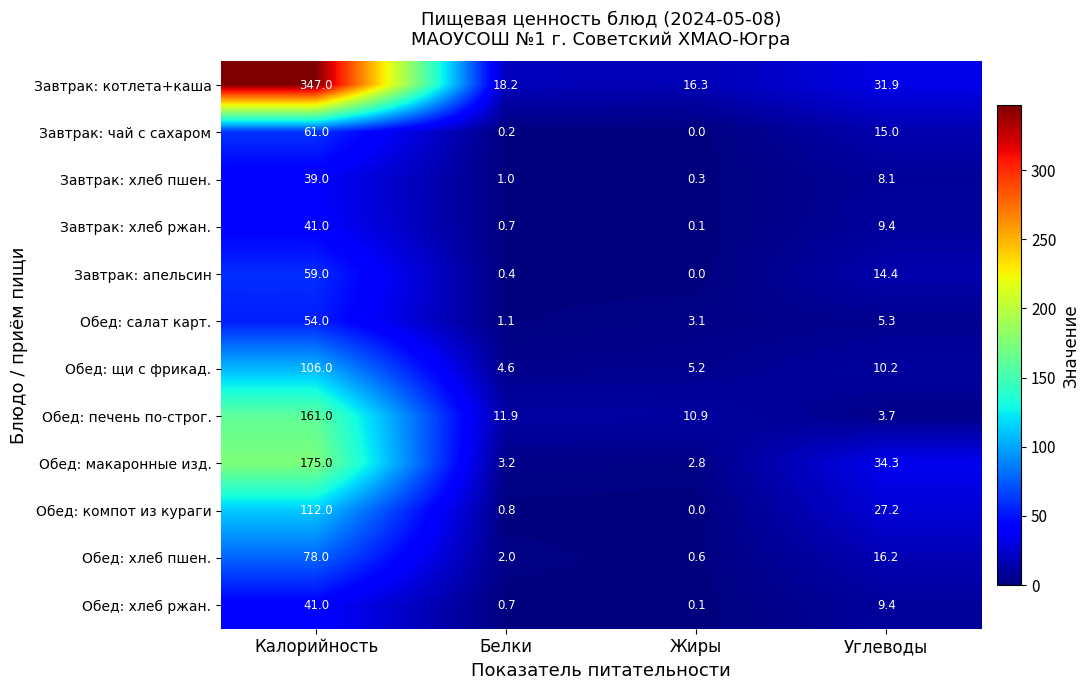

List the labels in order of Обед: макаронные изд. value, smallest first.

Жиры, Белки, Углеводы, Калорийность